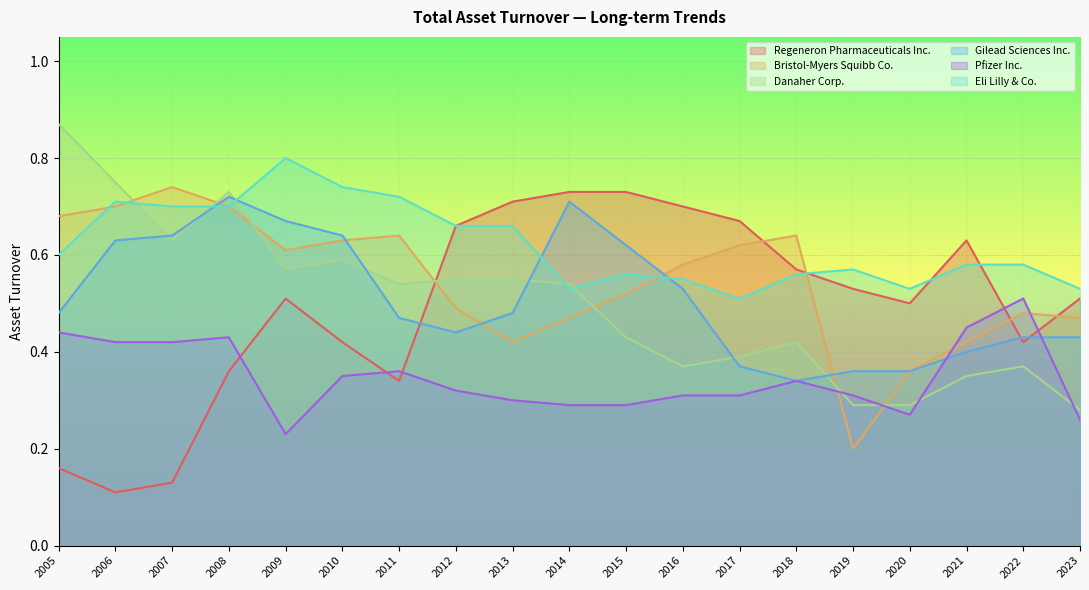

Reading right to left, extract all data points from this chart.

Regeneron Pharmaceuticals Inc.: 2005=0.2	2006=0.1	2007=0.1	2008=0.4	2009=0.5	2010=0.4	2011=0.3	2012=0.7	2013=0.7	2014=0.7	2015=0.7	2016=0.7	2017=0.7	2018=0.6	2019=0.5	2020=0.5	2021=0.6	2022=0.4	2023=0.5
Bristol-Myers Squibb Co.: 2005=0.7	2006=0.7	2007=0.7	2008=0.7	2009=0.6	2010=0.6	2011=0.6	2012=0.5	2013=0.4	2014=0.5	2015=0.5	2016=0.6	2017=0.6	2018=0.6	2019=0.2	2020=0.4	2021=0.4	2022=0.5	2023=0.5
Danaher Corp.: 2005=0.9	2006=0.8	2007=0.6	2008=0.7	2009=0.6	2010=0.6	2011=0.5	2012=0.6	2013=0.6	2014=0.5	2015=0.4	2016=0.4	2017=0.4	2018=0.4	2019=0.3	2020=0.3	2021=0.3	2022=0.4	2023=0.3
Gilead Sciences Inc.: 2005=0.5	2006=0.6	2007=0.6	2008=0.7	2009=0.7	2010=0.6	2011=0.5	2012=0.4	2013=0.5	2014=0.7	2015=0.6	2016=0.5	2017=0.4	2018=0.3	2019=0.4	2020=0.4	2021=0.4	2022=0.4	2023=0.4
Pfizer Inc.: 2005=0.4	2006=0.4	2007=0.4	2008=0.4	2009=0.2	2010=0.3	2011=0.4	2012=0.3	2013=0.3	2014=0.3	2015=0.3	2016=0.3	2017=0.3	2018=0.3	2019=0.3	2020=0.3	2021=0.5	2022=0.5	2023=0.3
Eli Lilly & Co.: 2005=0.6	2006=0.7	2007=0.7	2008=0.7	2009=0.8	2010=0.7	2011=0.7	2012=0.7	2013=0.7	2014=0.5	2015=0.6	2016=0.6	2017=0.5	2018=0.6	2019=0.6	2020=0.5	2021=0.6	2022=0.6	2023=0.5